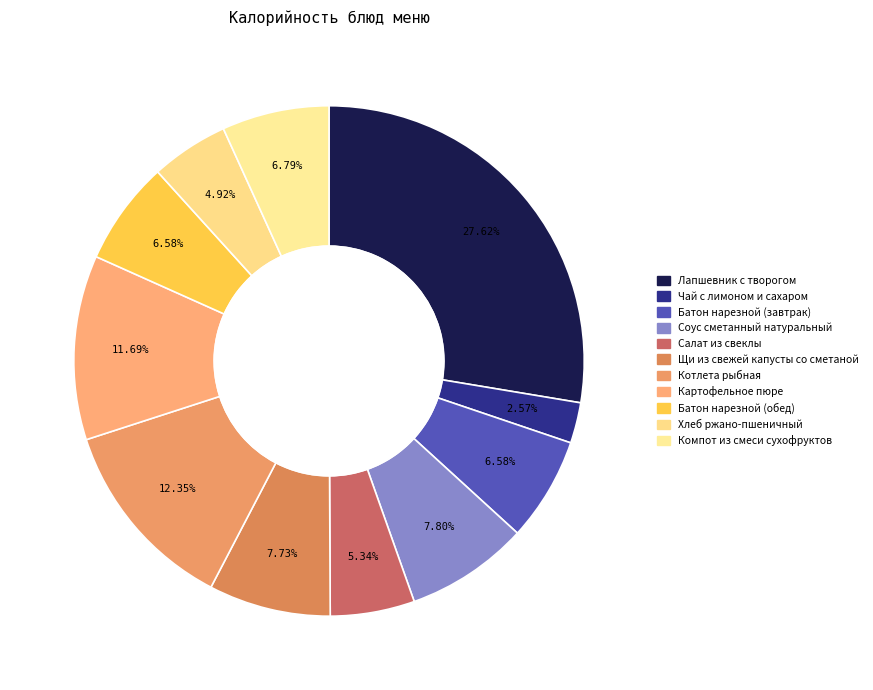

Does any single category account for the majority?

No